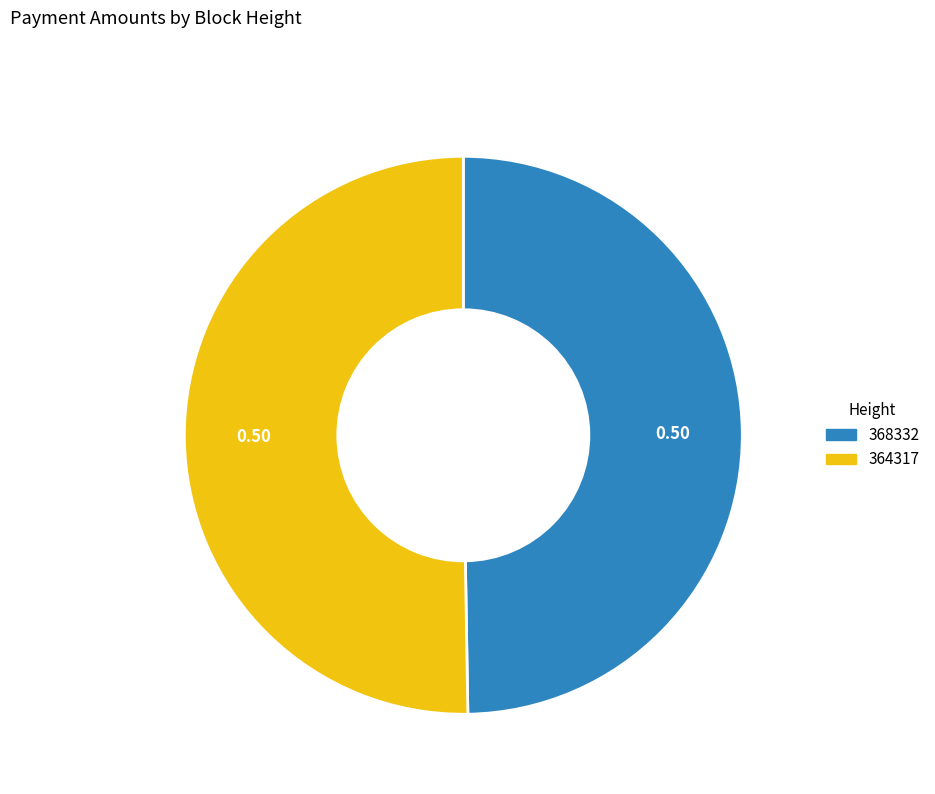

Is the sum of 368332 and 364317 greater than half?

Yes